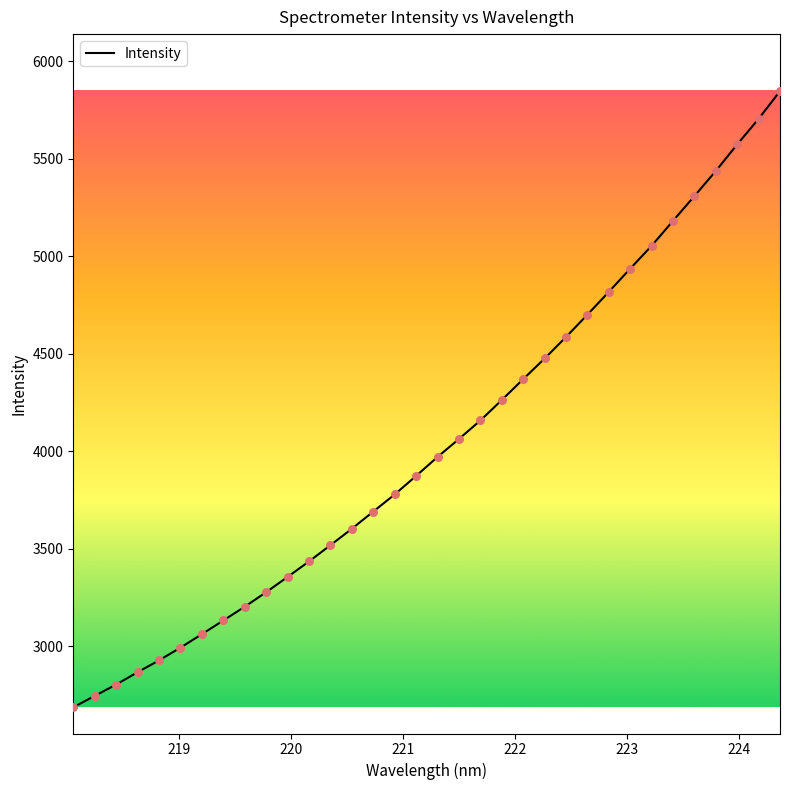

What is the greatest value displayed?

5848.0